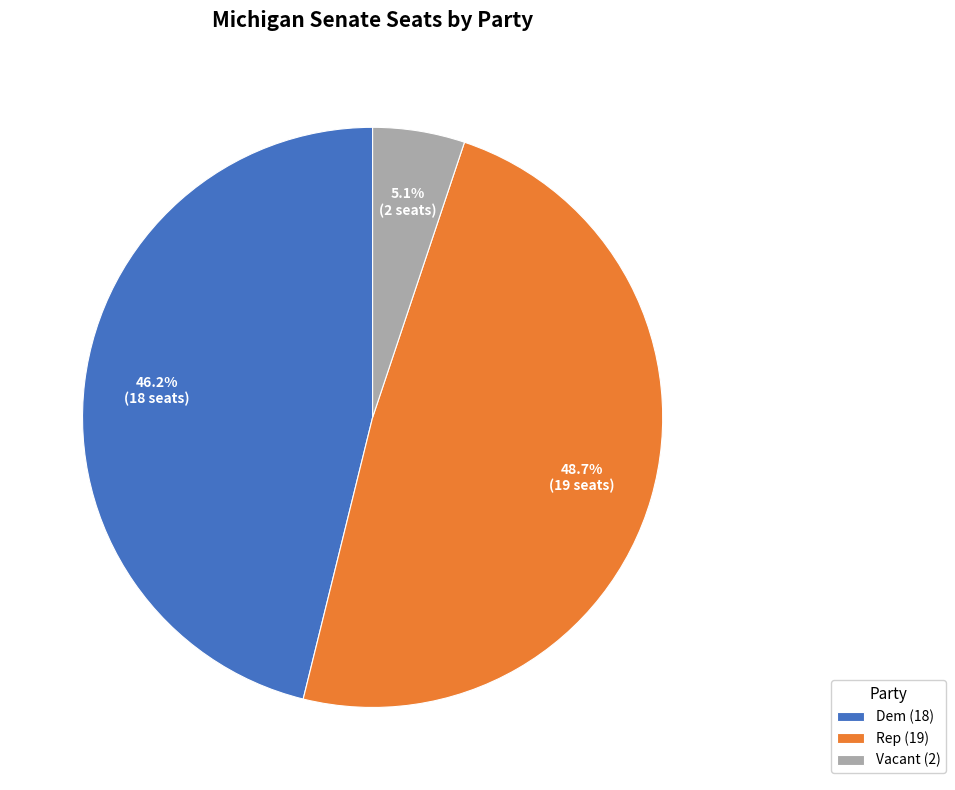

To the nearest percent, what is the average slice percentage?

33%